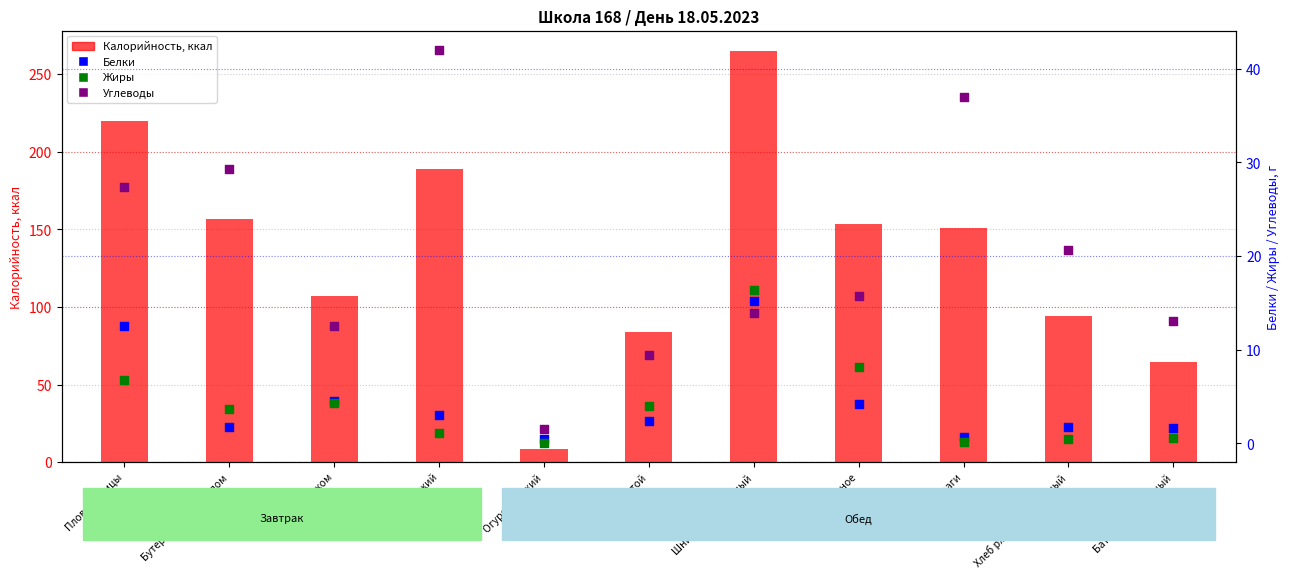

What is the total value across all series at Плов из птицы?

266.4